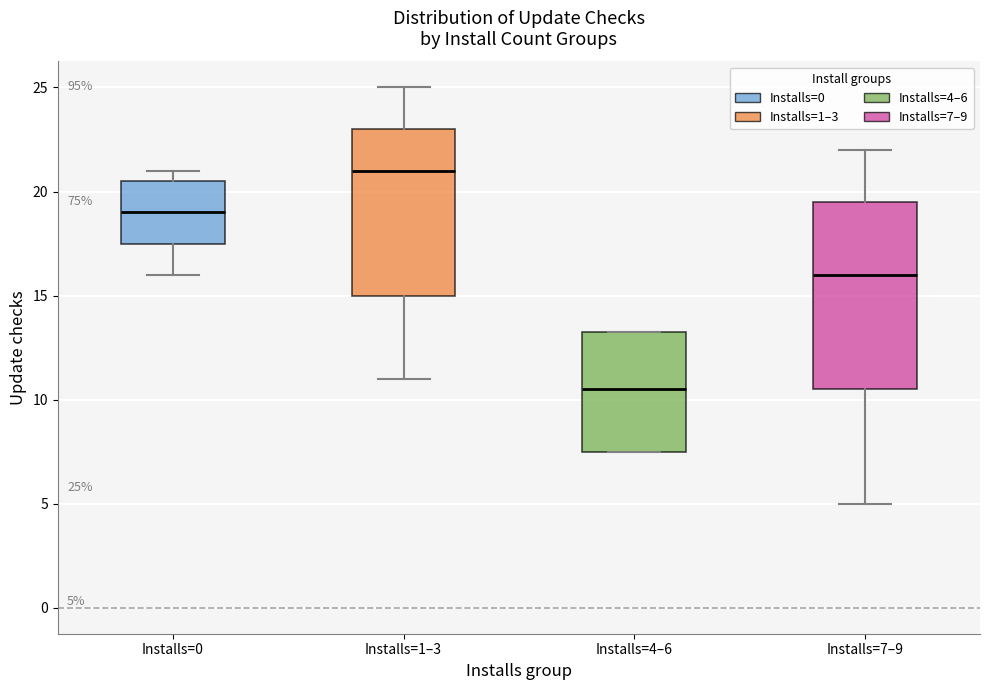

Which box's median line is the lowest?

Installs=4–6